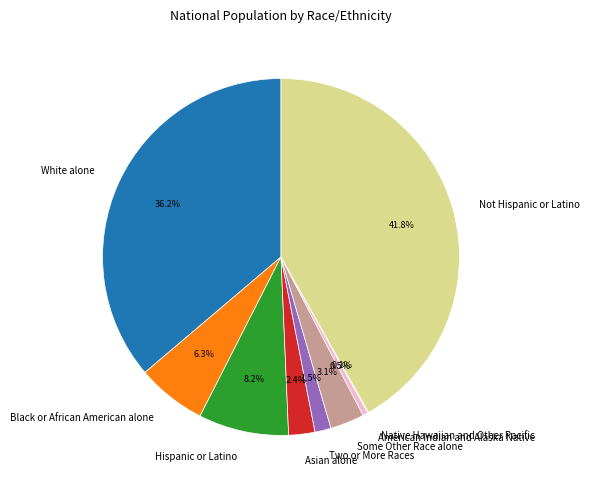

Is there a majority slice in this chart?

No